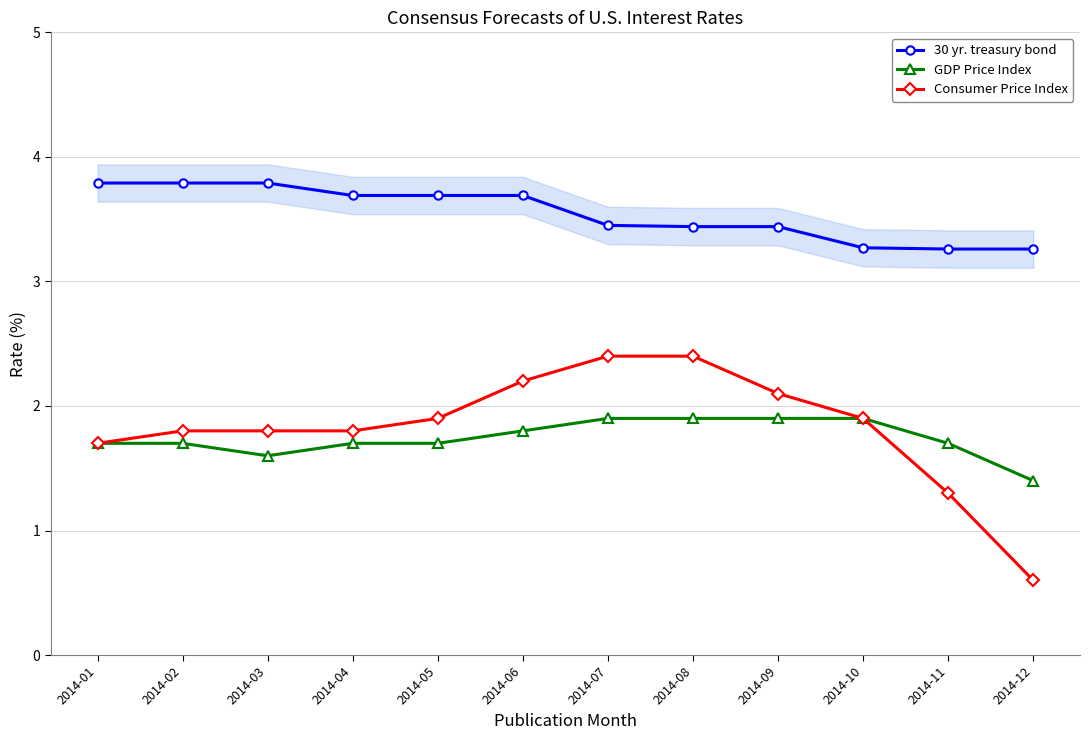

How many lines are shown in the chart?

3